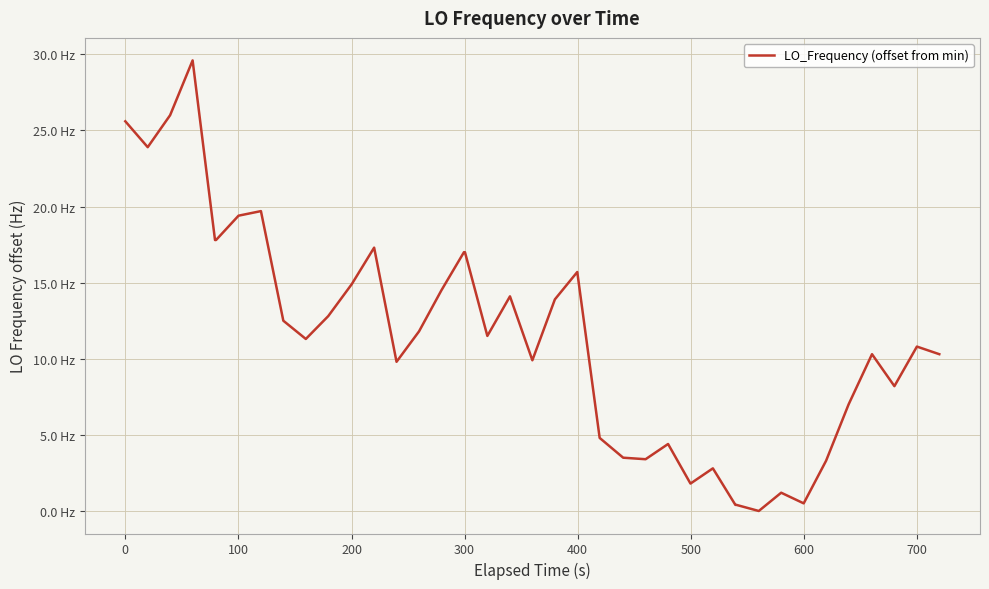

Does the chart have visible grid lines?

Yes